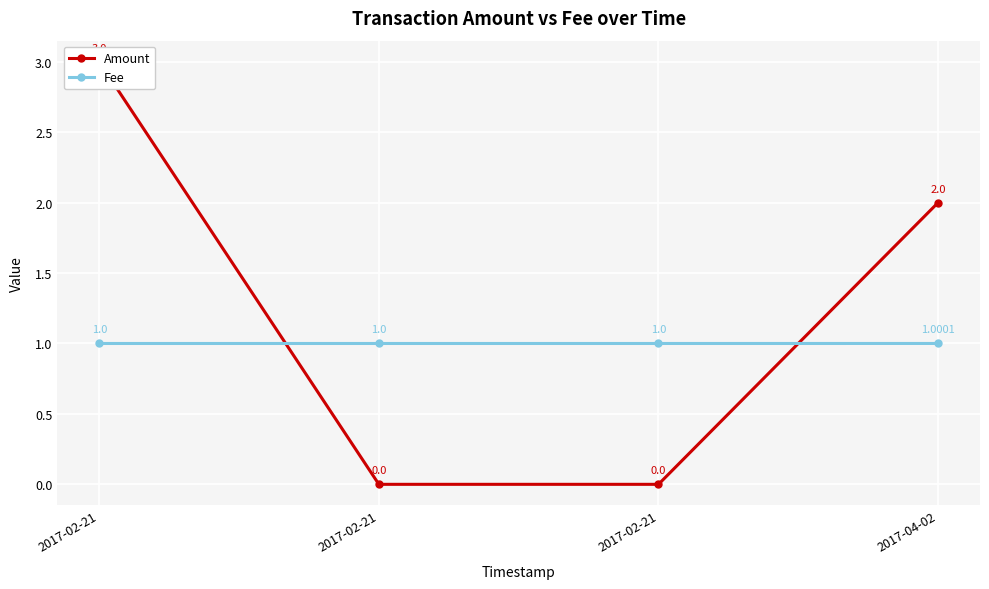

How many lines are shown in the chart?

2